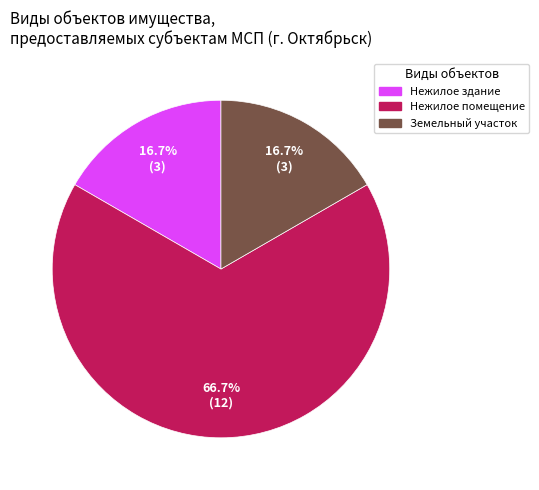

Is there any slice that represents more than half of the pie?

Yes